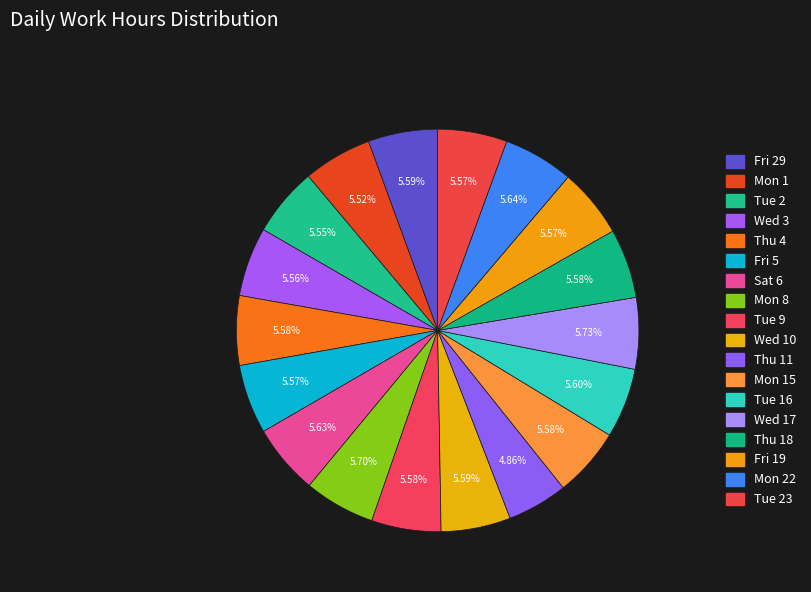

Rank the categories by value from highest to lowest.

Wed 17, Mon 8, Mon 22, Sat 6, Tue 16, Fri 29, Wed 10, Thu 4, Tue 9, Thu 18, Mon 15, Fri 19, Tue 23, Fri 5, Wed 3, Tue 2, Mon 1, Thu 11